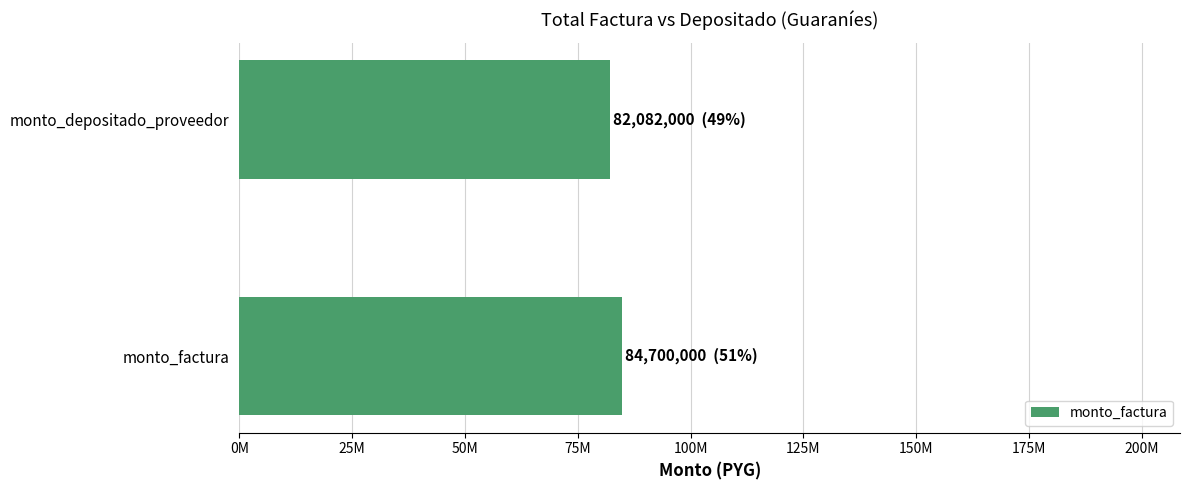

What is the sum of all values?

166782000